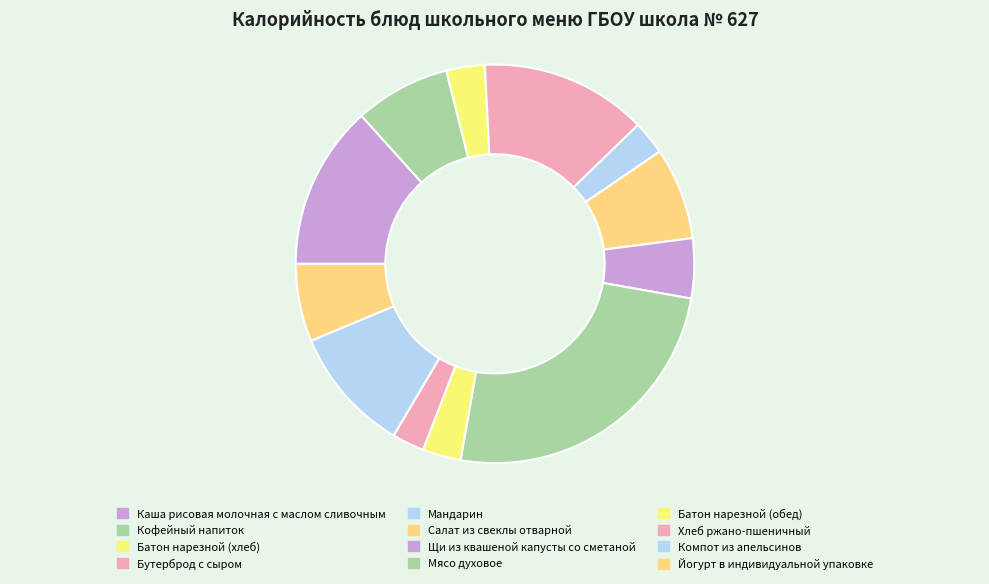

To the nearest percent, what percentage of the pie is Компот из апельсинов?

10%